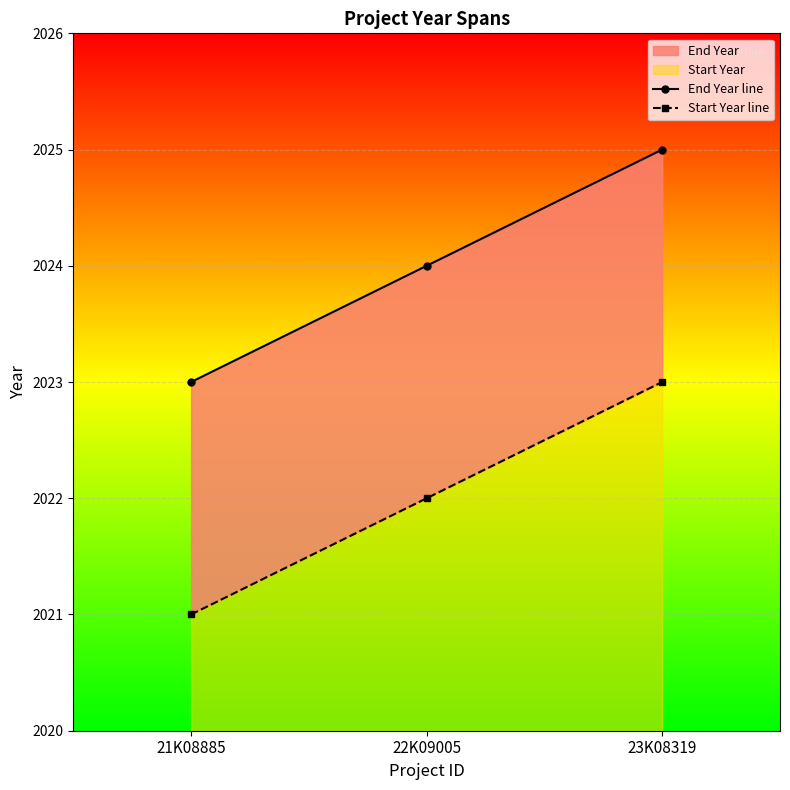

At how many categories does at least one series exceed 2023?

2